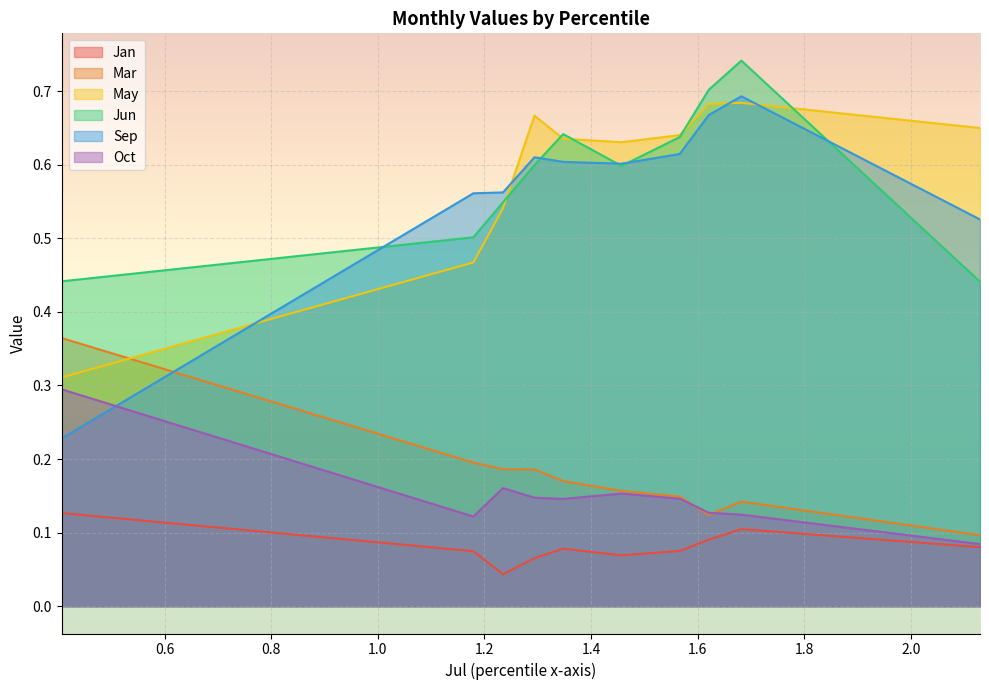

List the labels in order of Jan value, largest first.

pct05, pct85, pct75, pct95, pct45, pct65, pct15, pct55, pct35, pct25